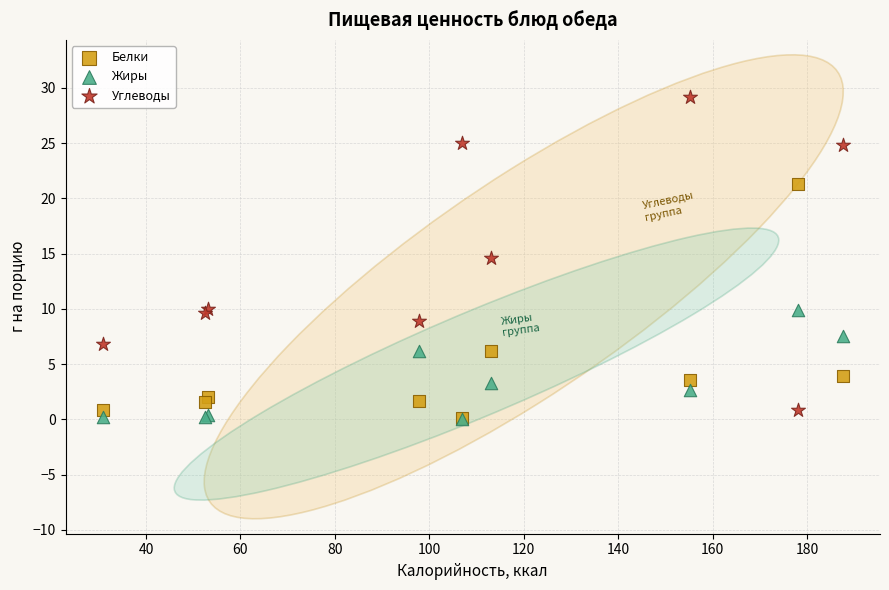

What are all the series names shown in the legend?

Белки, Жиры, Углеводы